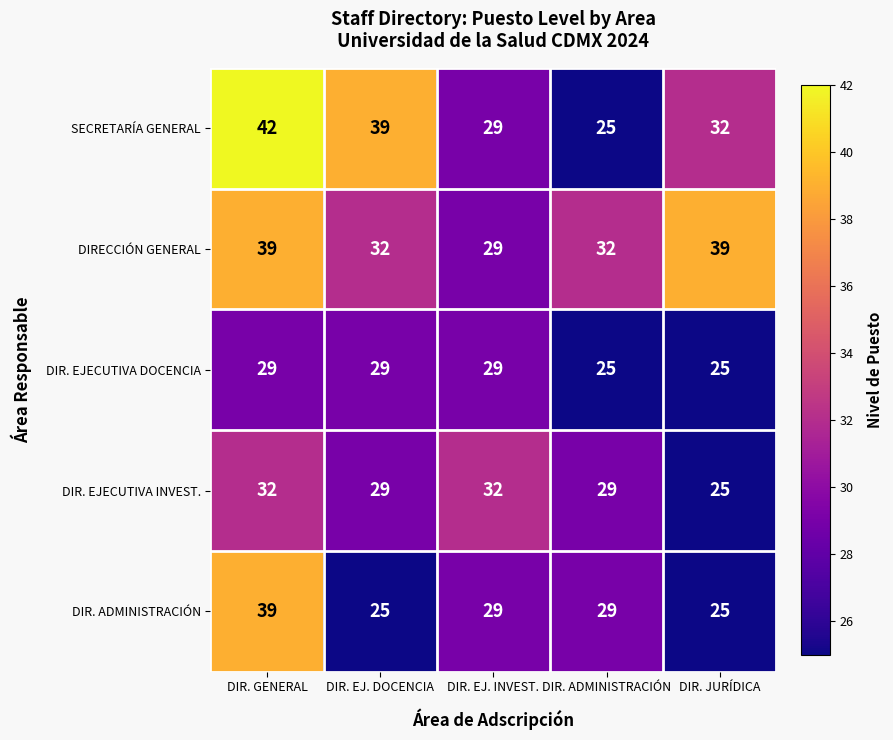

What is the maximum value for DIR. EJECUTIVA DOCENCIA?

29